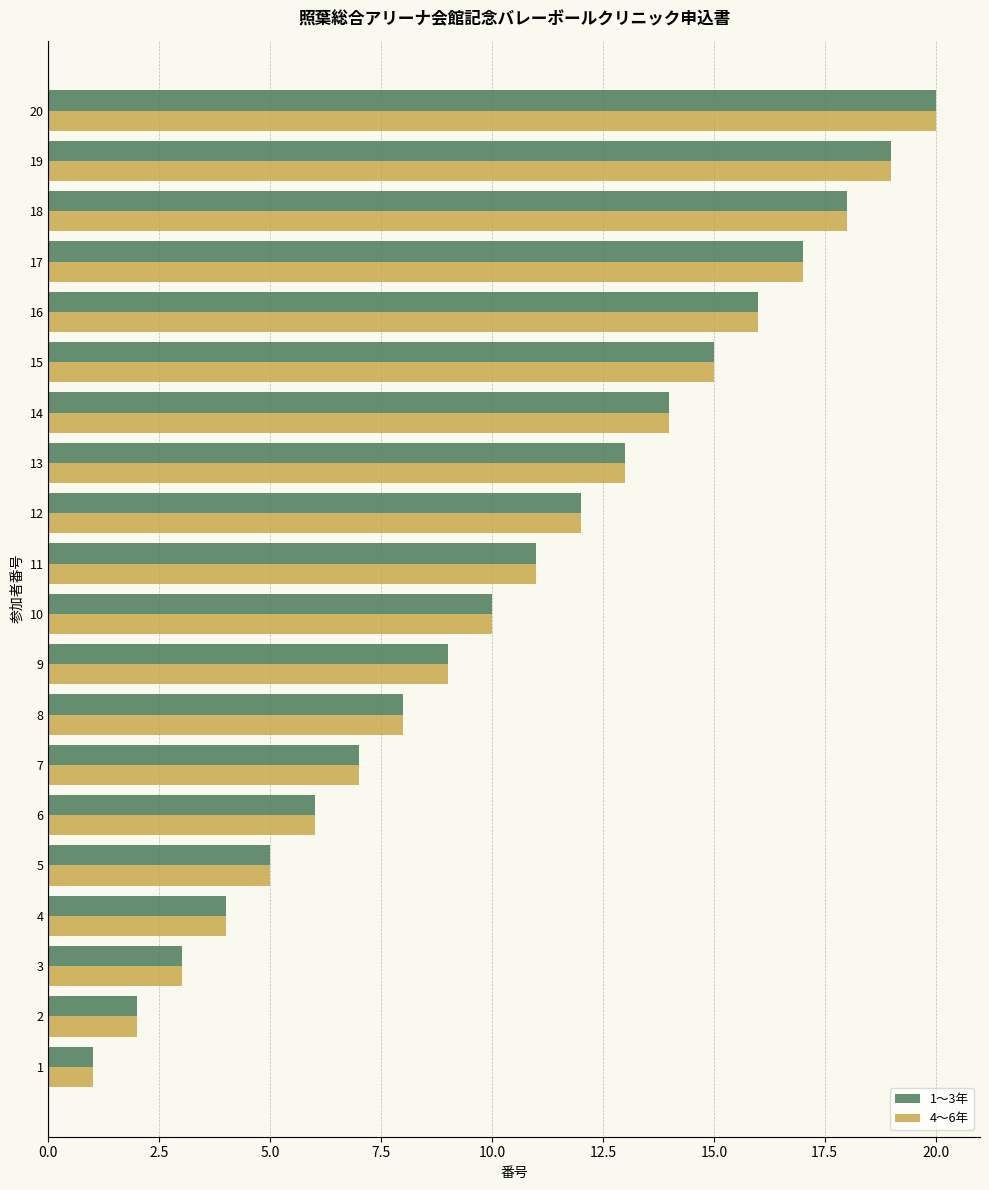

What is the greatest value displayed?

20